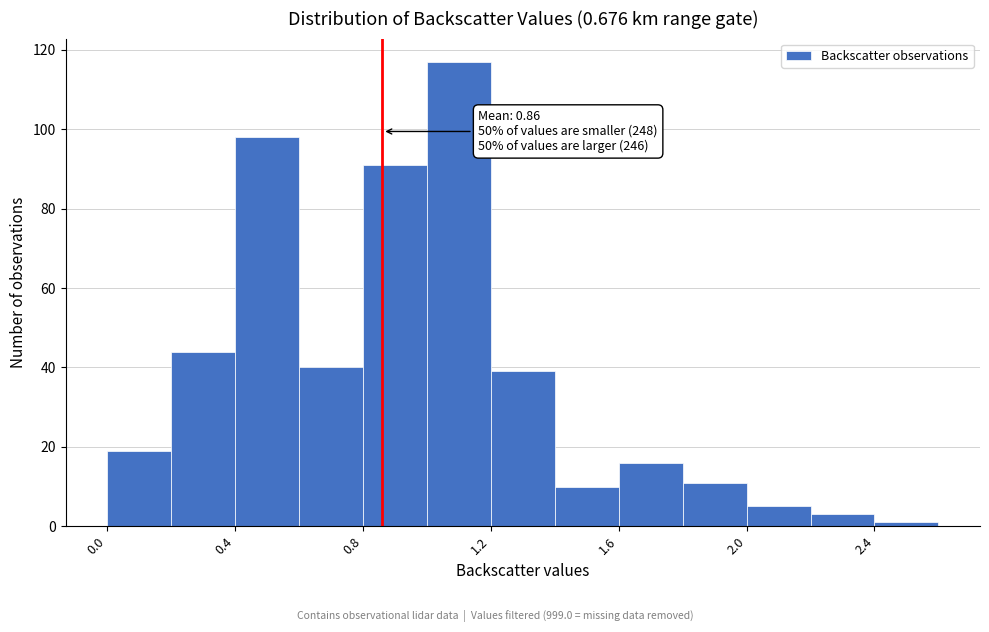

Which range on the x-axis has the tallest bar?

1.0 to 1.2